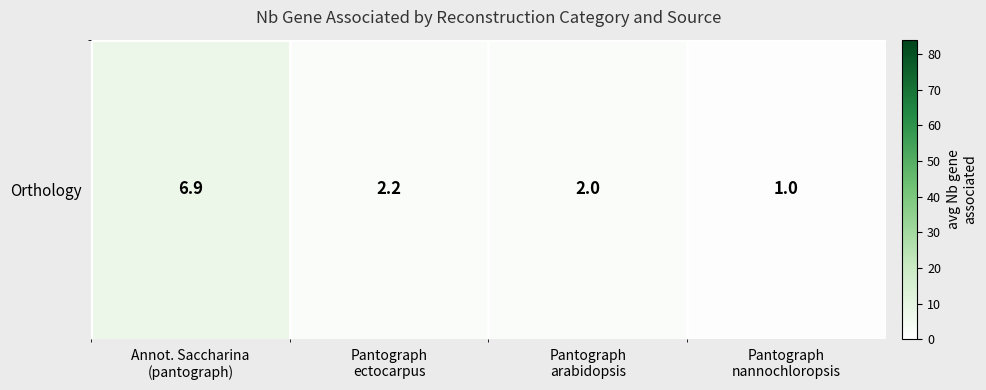

Which has a higher value, Pantograph
nannochloropsis or Pantograph
arabidopsis?

Pantograph
arabidopsis